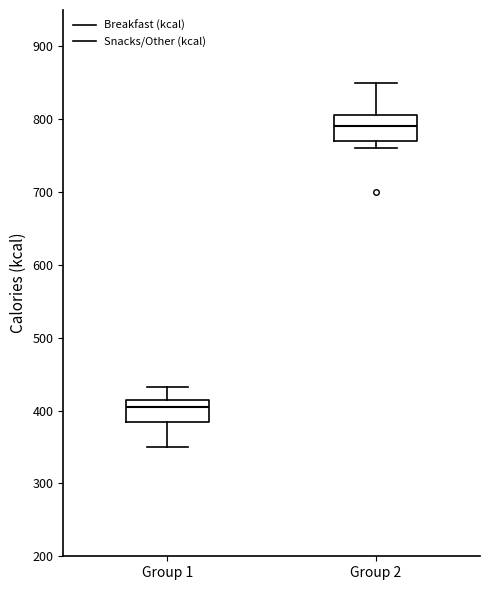

Where does the upper whisker of the box for Group 1 end on the y-axis? The values are not printed on the chart, so give them approximately, as read against the axis.

430